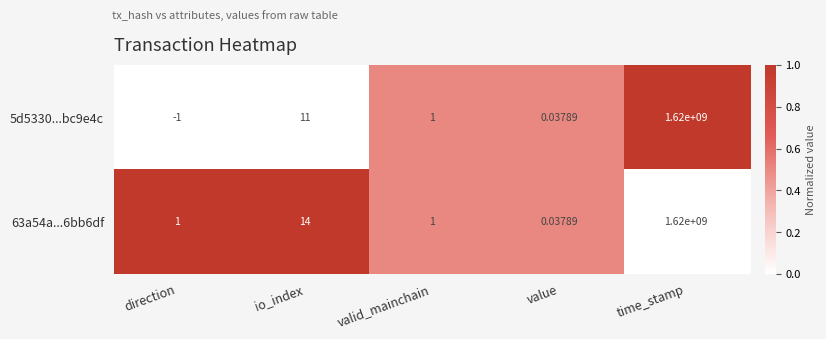

What is the total value across all series at valid_mainchain?

2.0